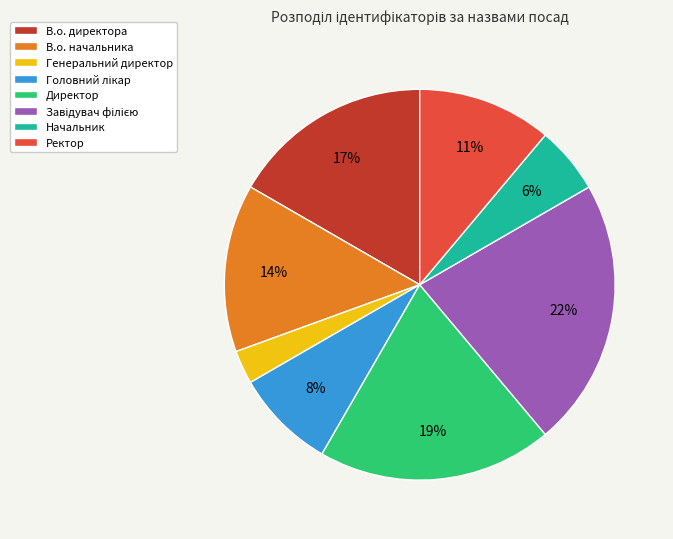

Which category has the smallest portion of the pie?

Генеральний директор